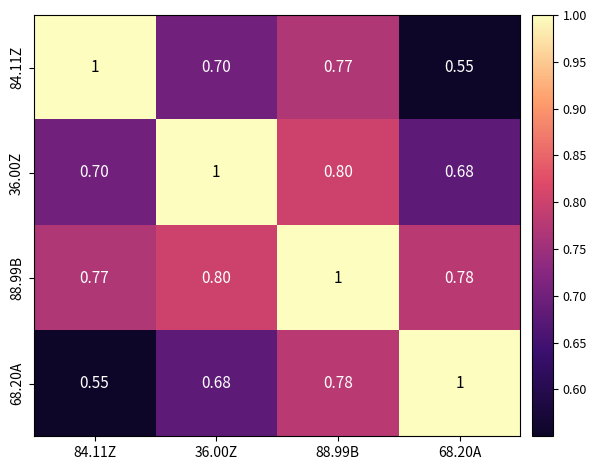

Is the value of 68.20A at 84.11Z greater than the value of 88.99B at 36.00Z?

No